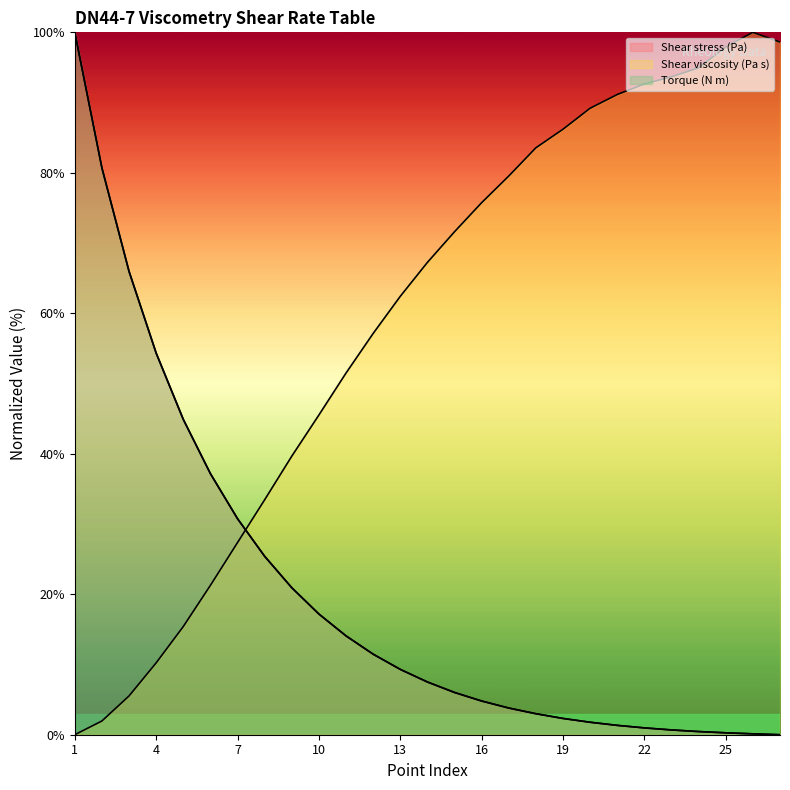

How many intersections are there between Torque (N m) and Shear stress (Pa)?

6